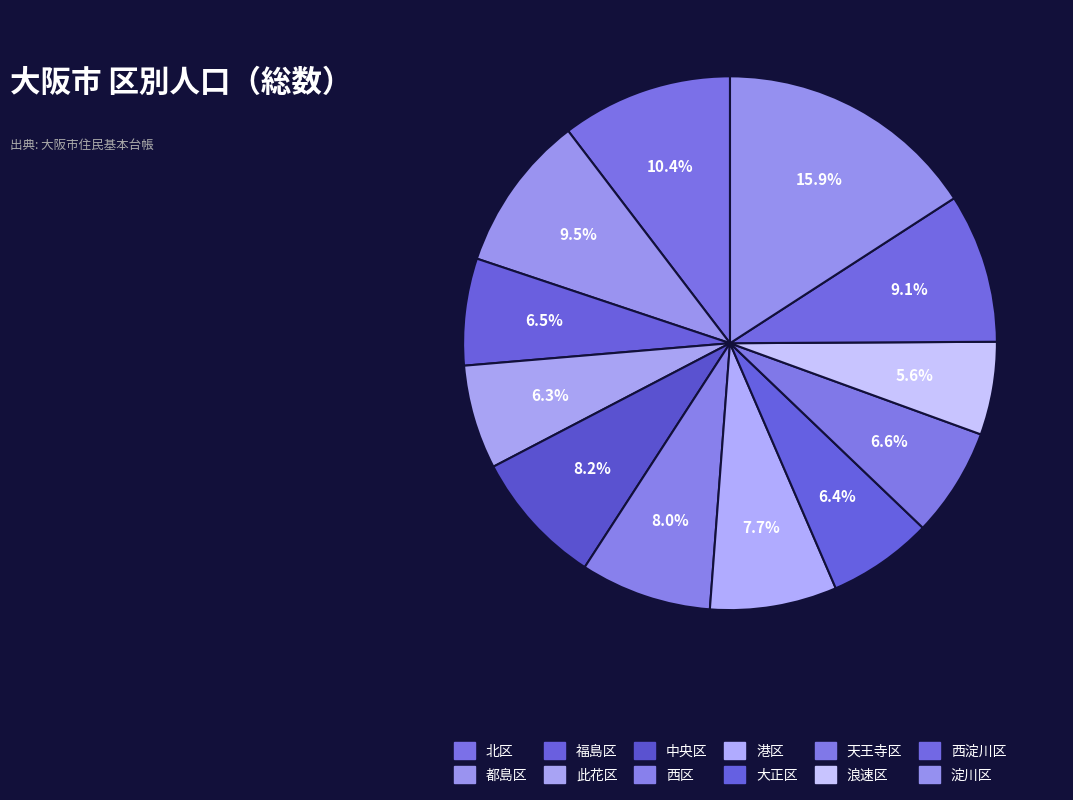

How many segments does this pie chart have?

12